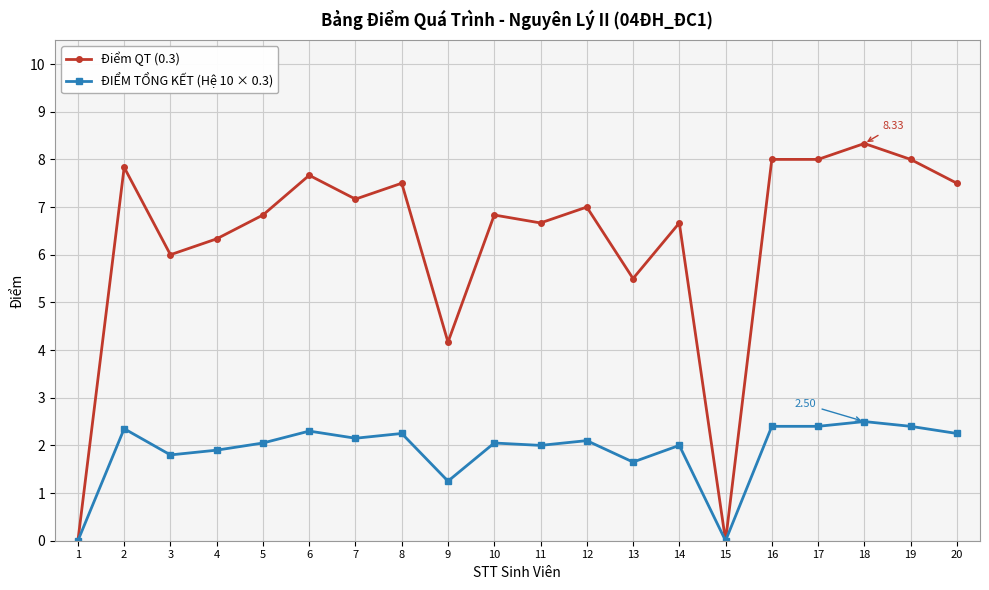

True or false: Điểm QT (0.3) has a value of 11.0 at 7.

False